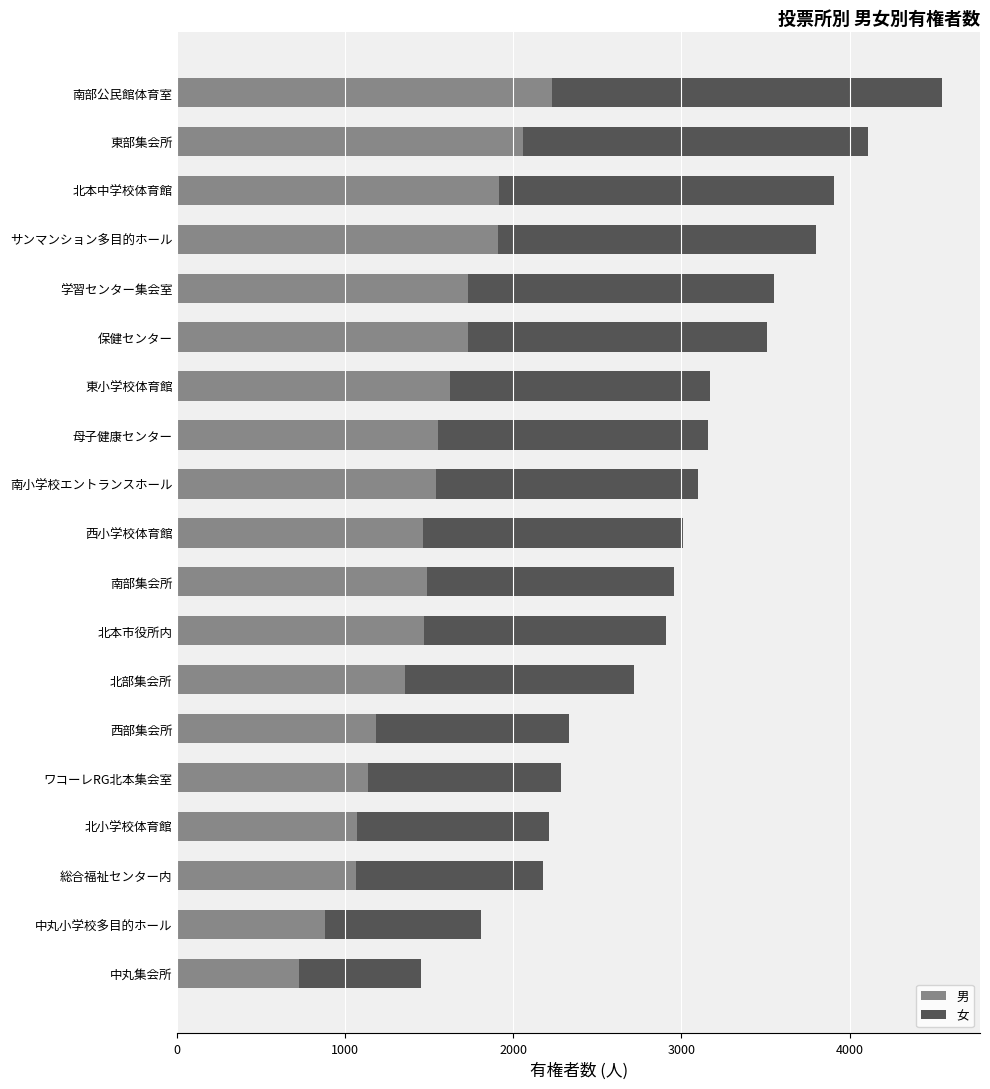

What is the difference between the second highest and second lowest values in the 男 series?

1179